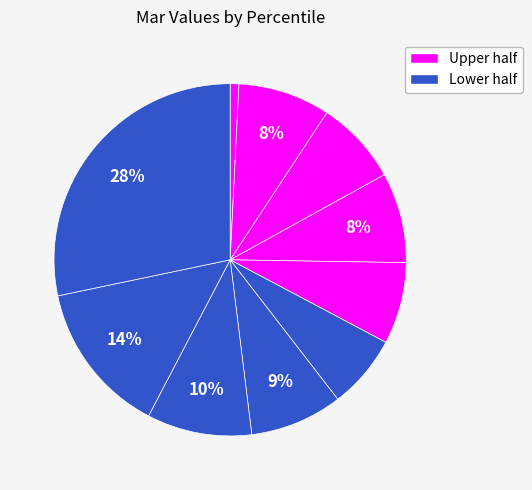

Is there a majority slice in this chart?

No